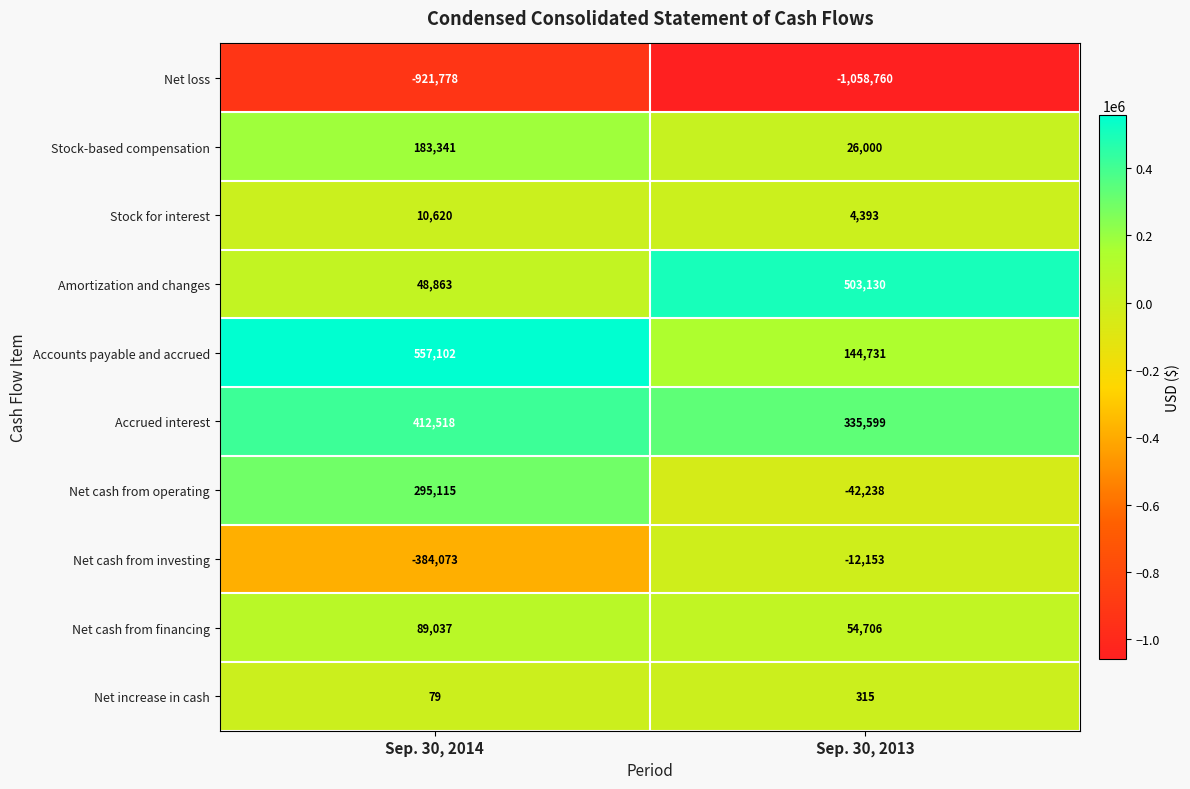

Which series has the largest total across all categories?

Accrued interest